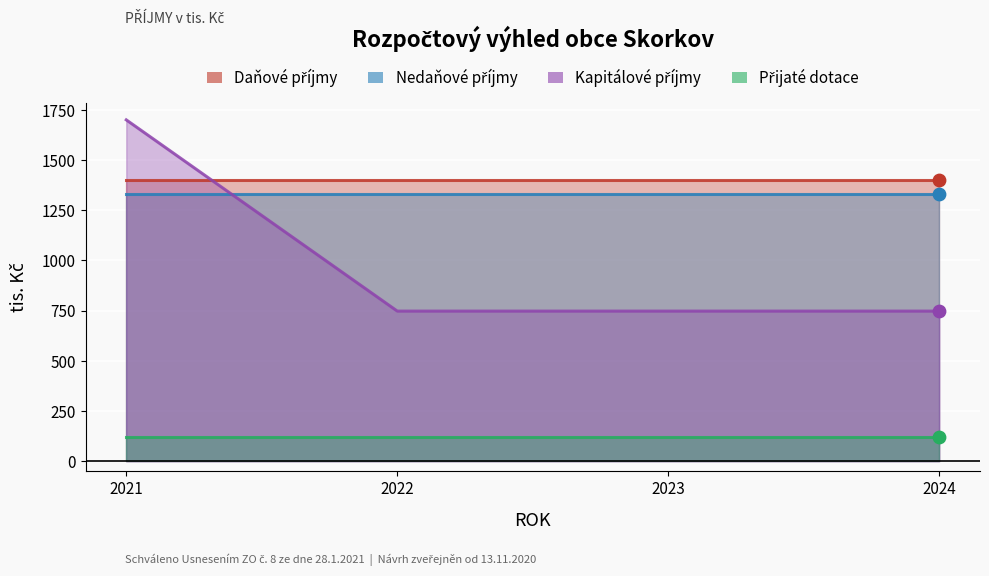

At which category is the sum across all series the highest?

2021